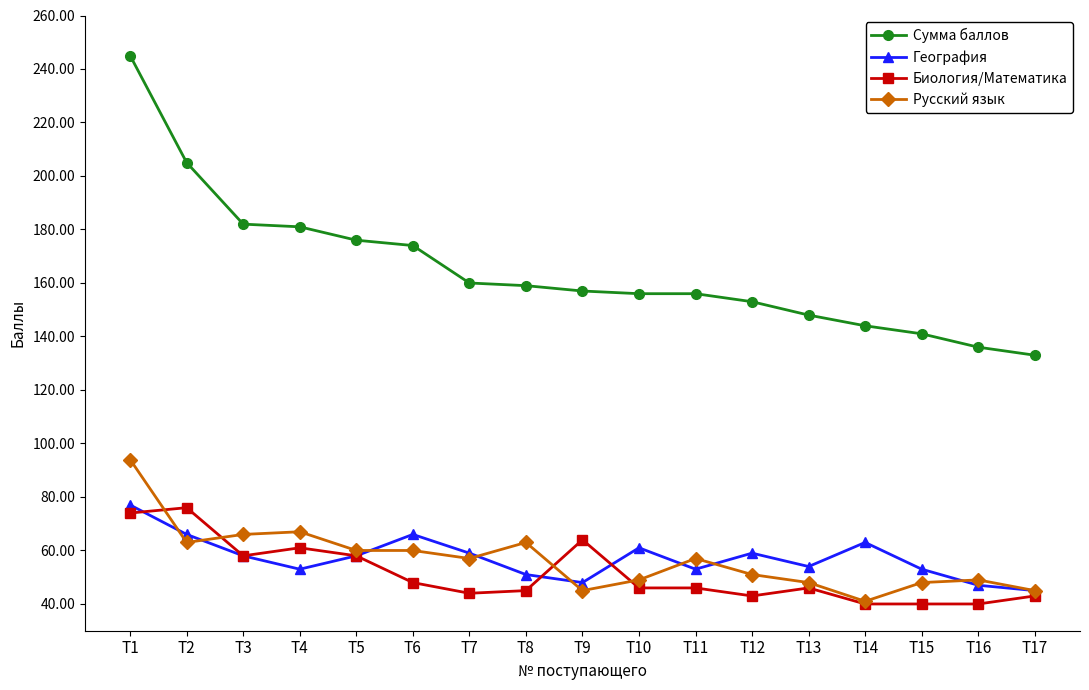

Which series has the widest spread of values?

Сумма баллов